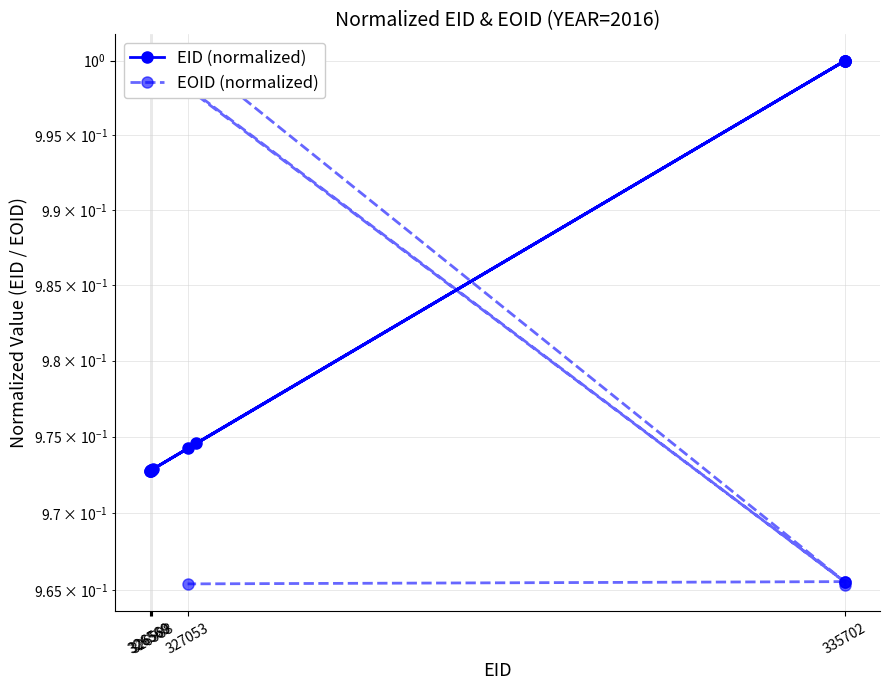

True or false: EID (normalized) has a value of 1.5 at 11.

False